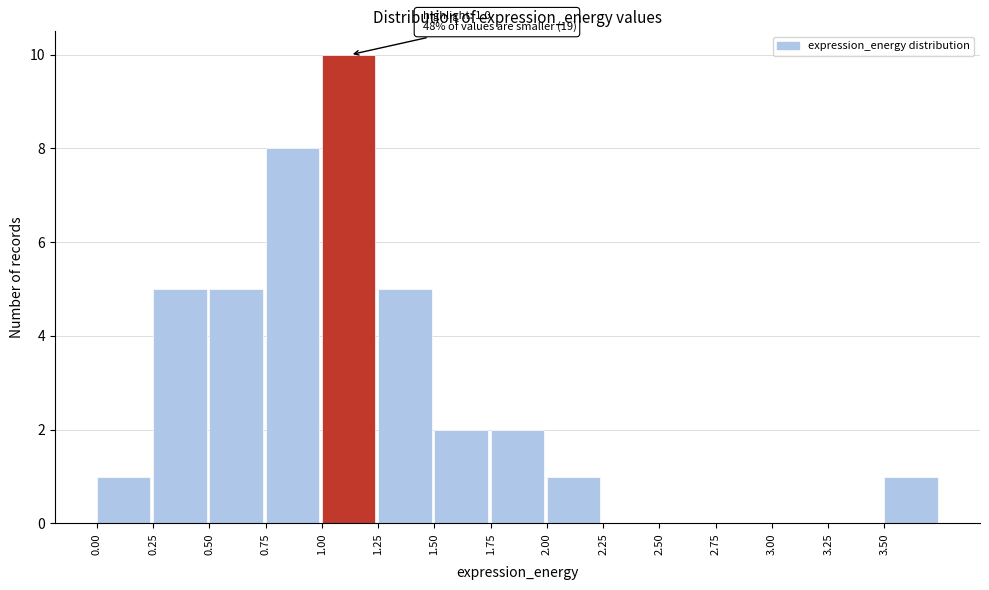

Over which range of the x-axis is the bar tallest?

1.00 to 1.25